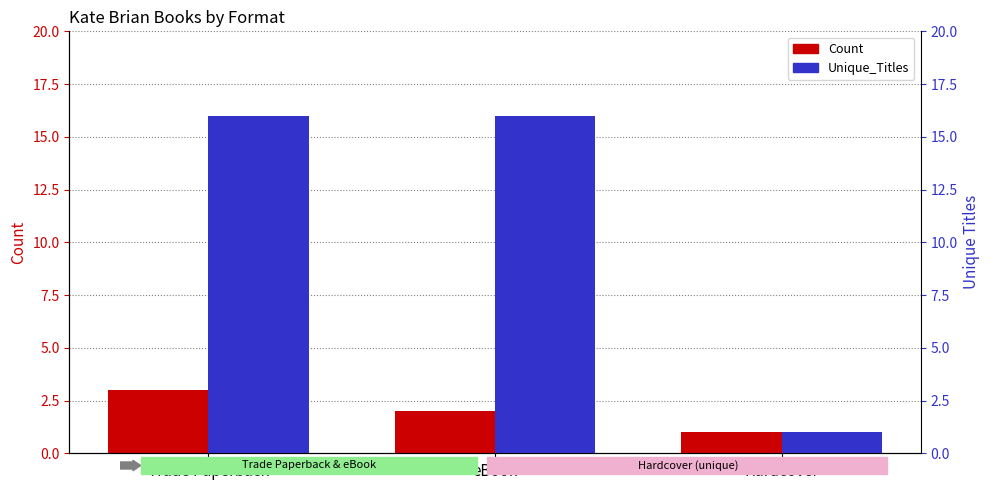

The Unique_Titles series shows 1 at Hardcover. True or false?

True